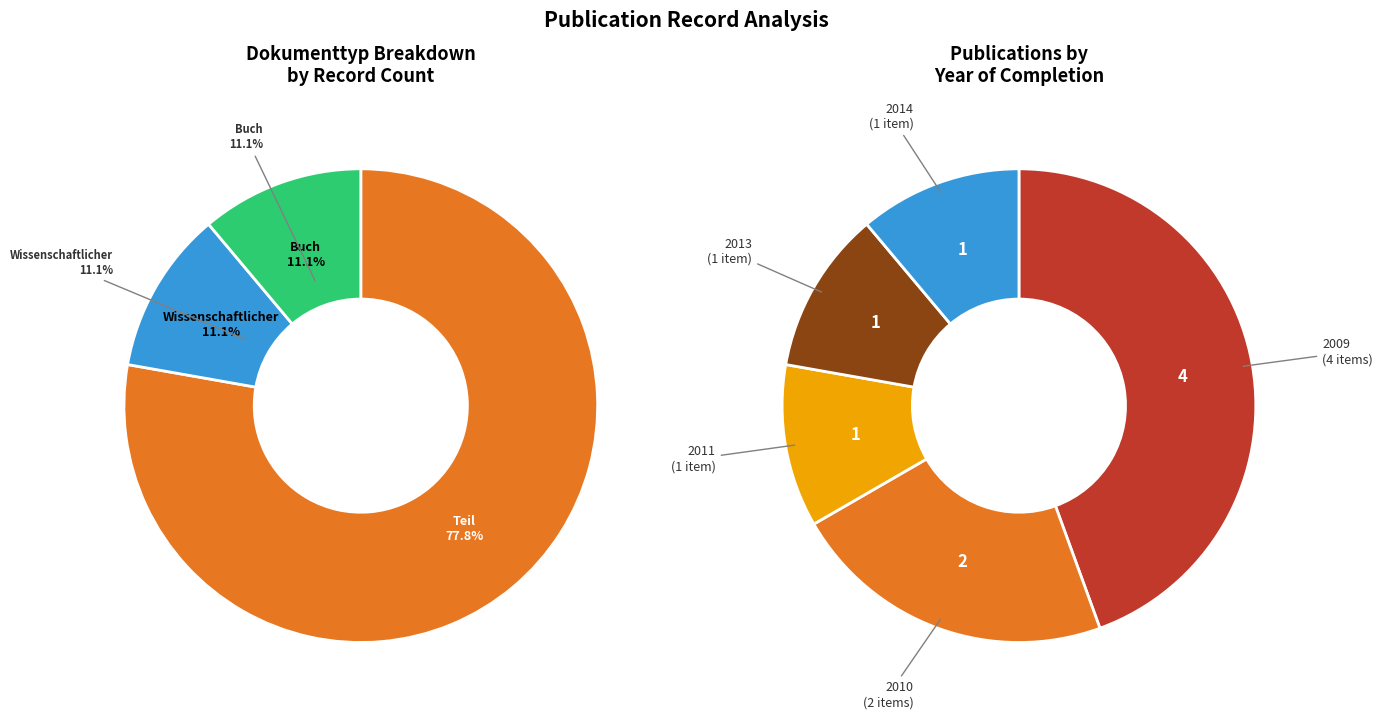

How many segments does this pie chart have?

5